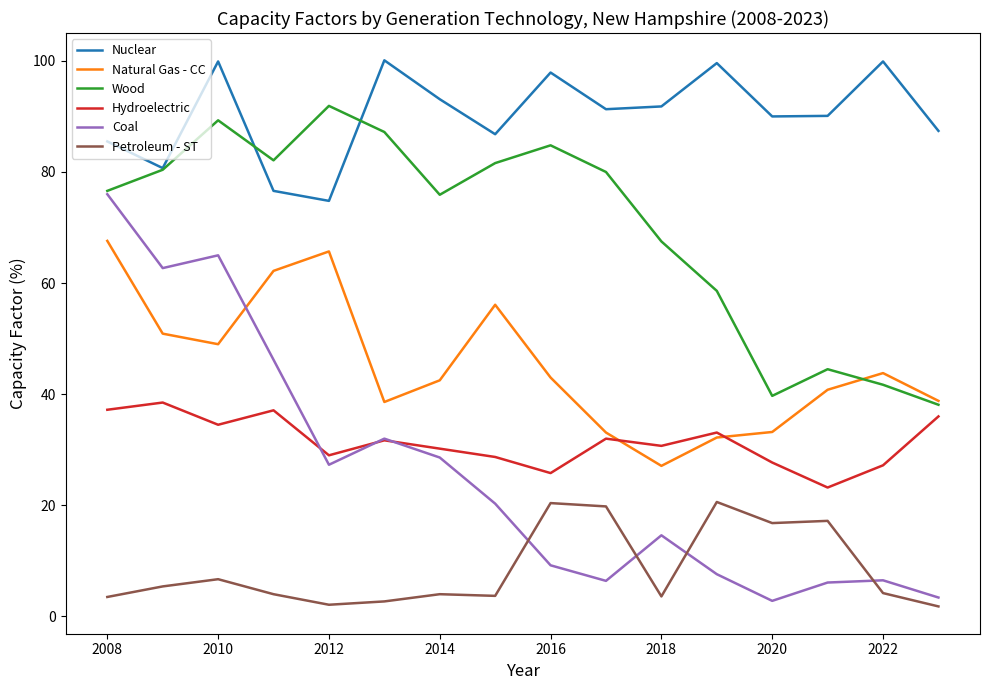

What is the highest value of the Coal series?

76.0